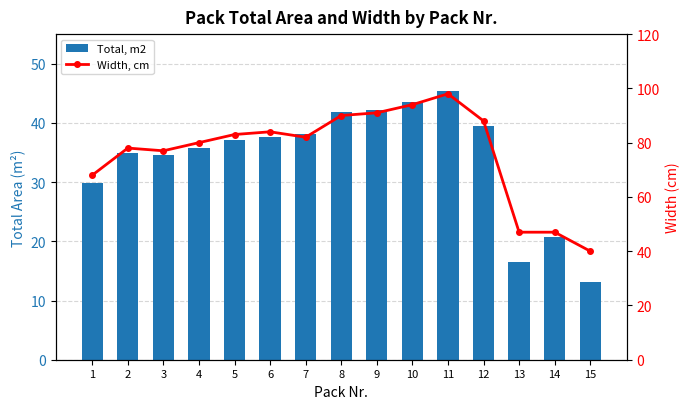

What is the sum of the Width, cm values at 3 and 9?

168.0